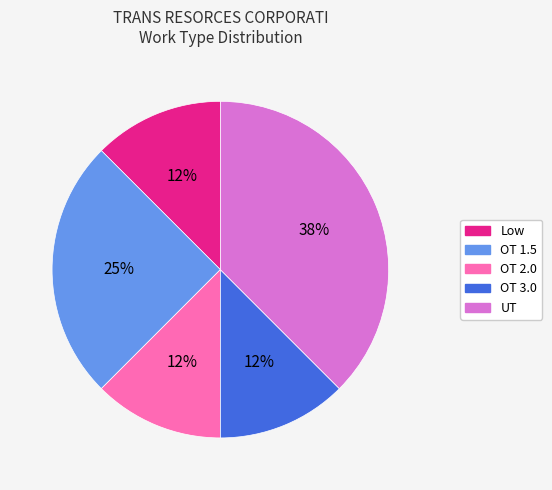

What is the ratio of the value at OT 1.5 to the value at UT?

0.7